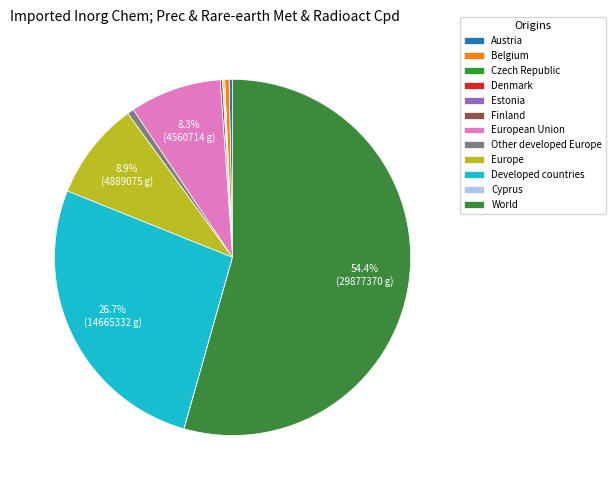

To the nearest percent, what is the difference between the Europe and Belgium slice percentages?

9%